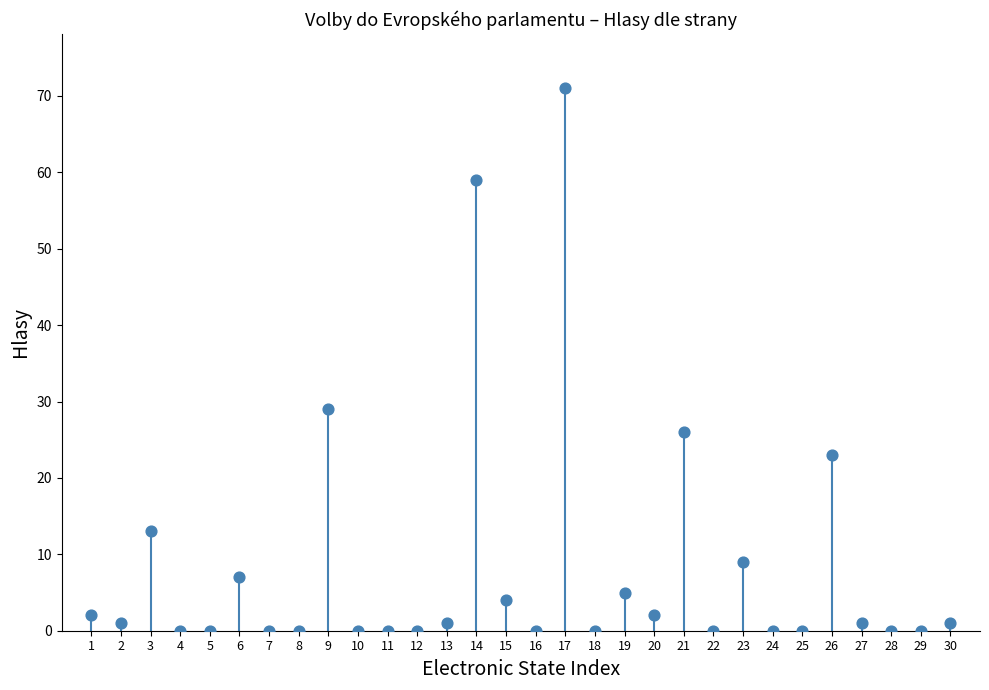

What is the range of Y values (max minus min)?

71